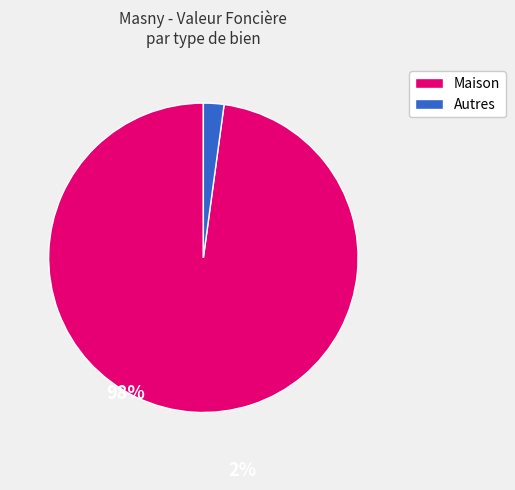

Is there any slice that represents more than half of the pie?

Yes